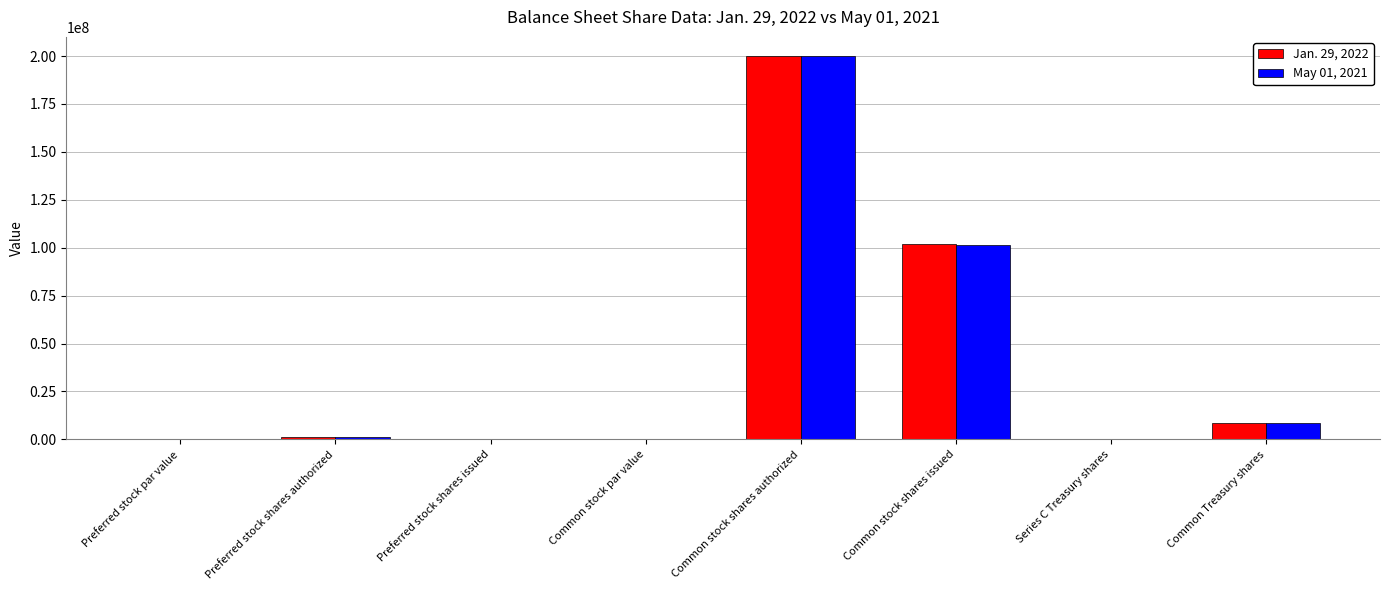

What is the total value across all series at Common stock shares authorized?

400000000.0